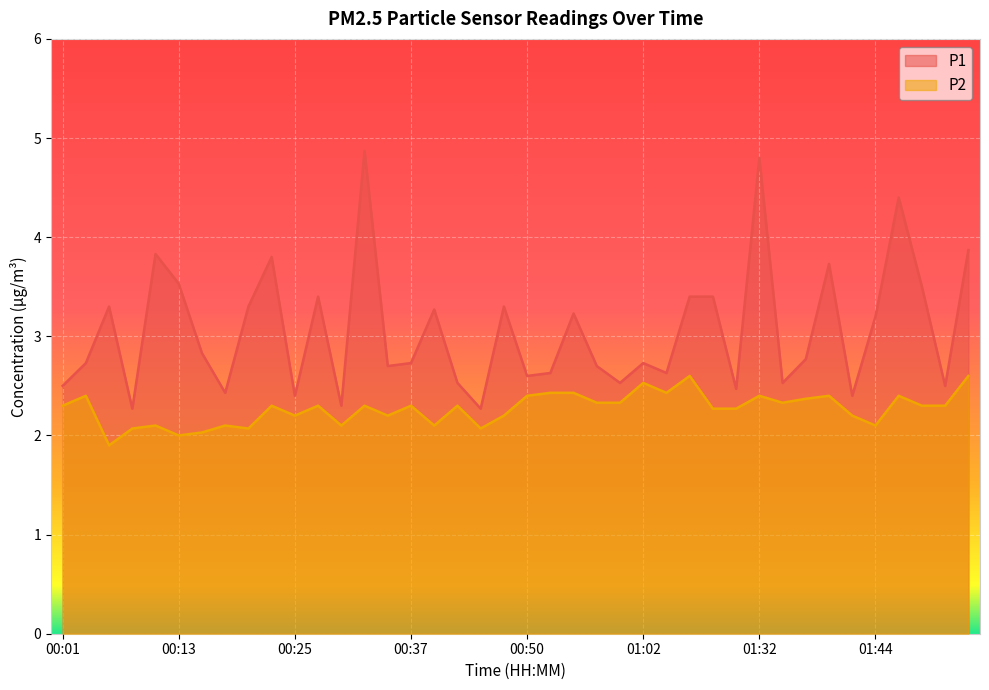

True or false: P1 and P2 cross at least once.

False